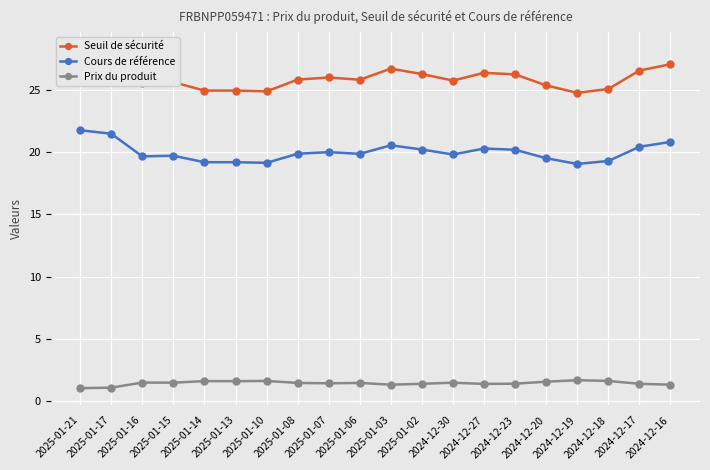

Where is the first local maximum for Seuil de sécurité?

2025-01-15